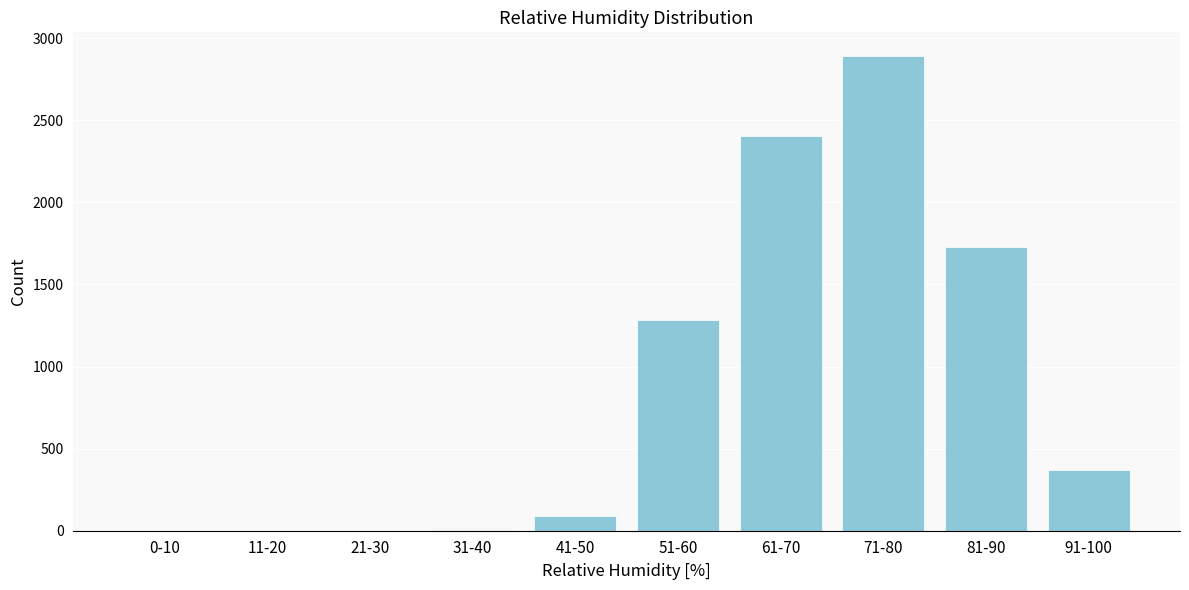

What is the sum of all values?

8760